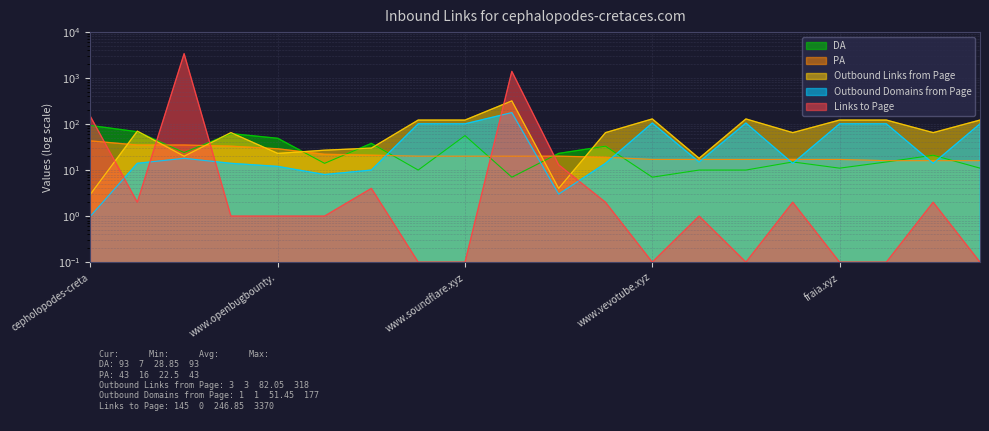

What is the value of the Outbound Links from Page point at the 1st from the left?

3.0